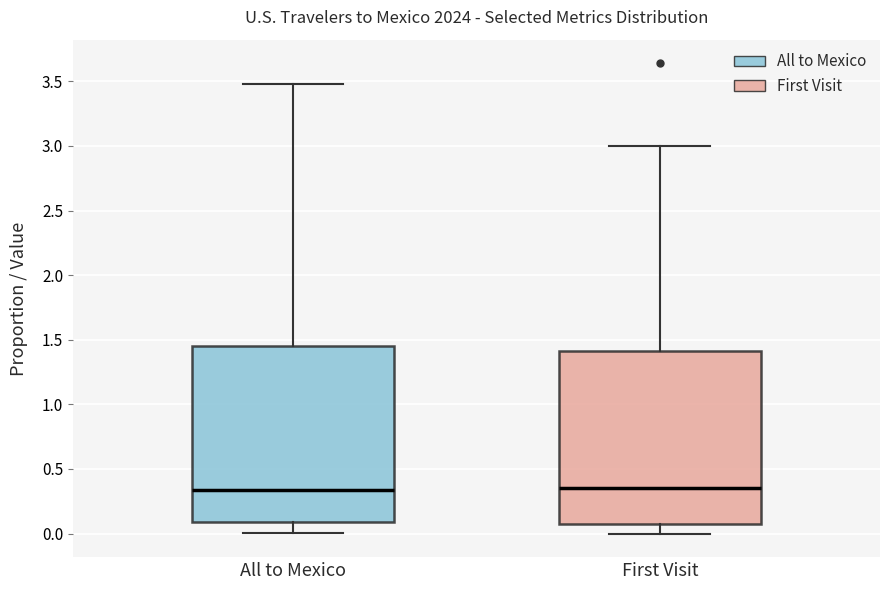

Reading left to right, transcribe this box plot: for each box, give where its median line is, the range the box spans, and where its two whiskers end, as read against the y-axis. The values are not printed on the chart, so give them approximately, as read against the axis.

All to Mexico: median 0.35, box 0.10 to 1.45, whiskers 0.00 to 3.50
First Visit: median 0.35, box 0.05 to 1.40, whiskers 0.00 to 3.00